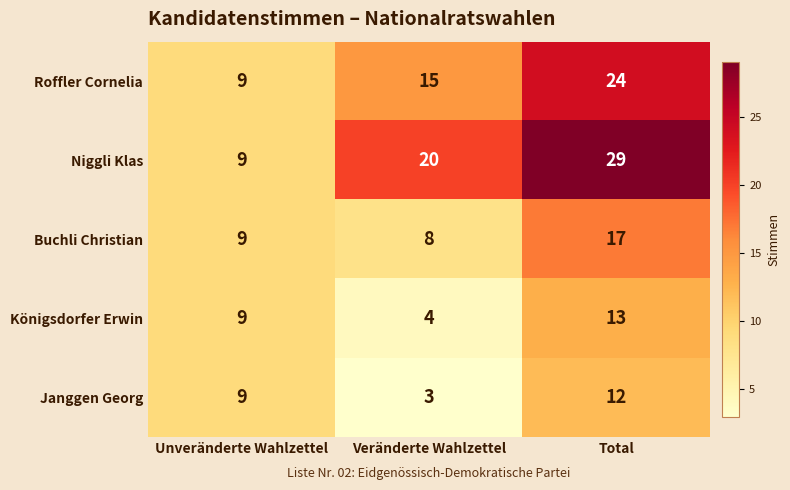

Count the number of categories in the chart.

3